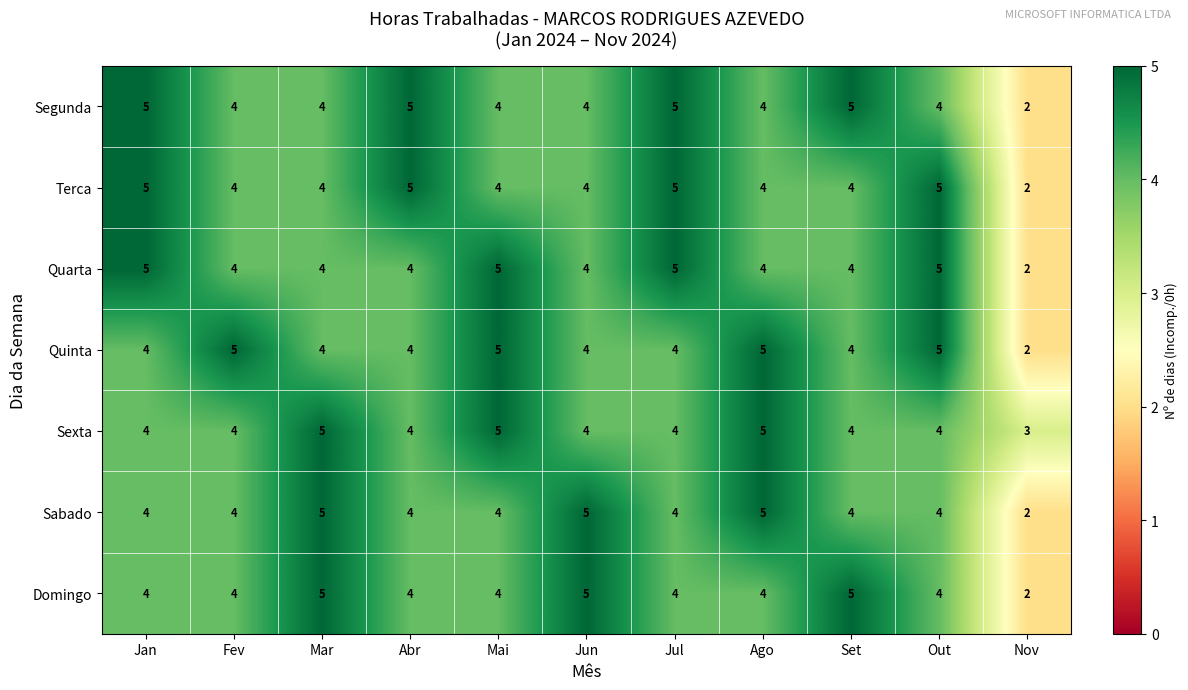

Is it true that Quarta equals 5 at Jul?

True